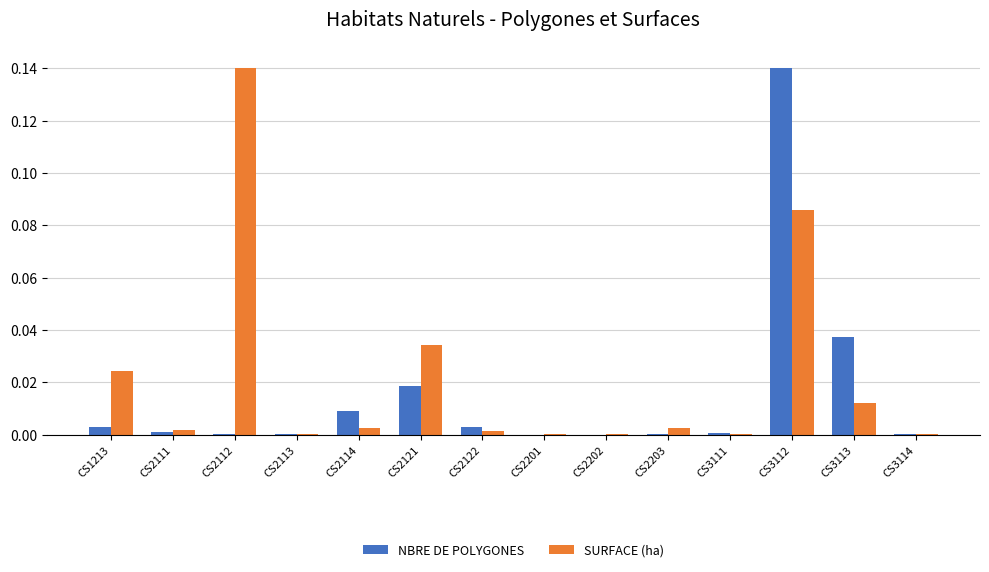

Which series has the largest total across all categories?

SURFACE (ha)